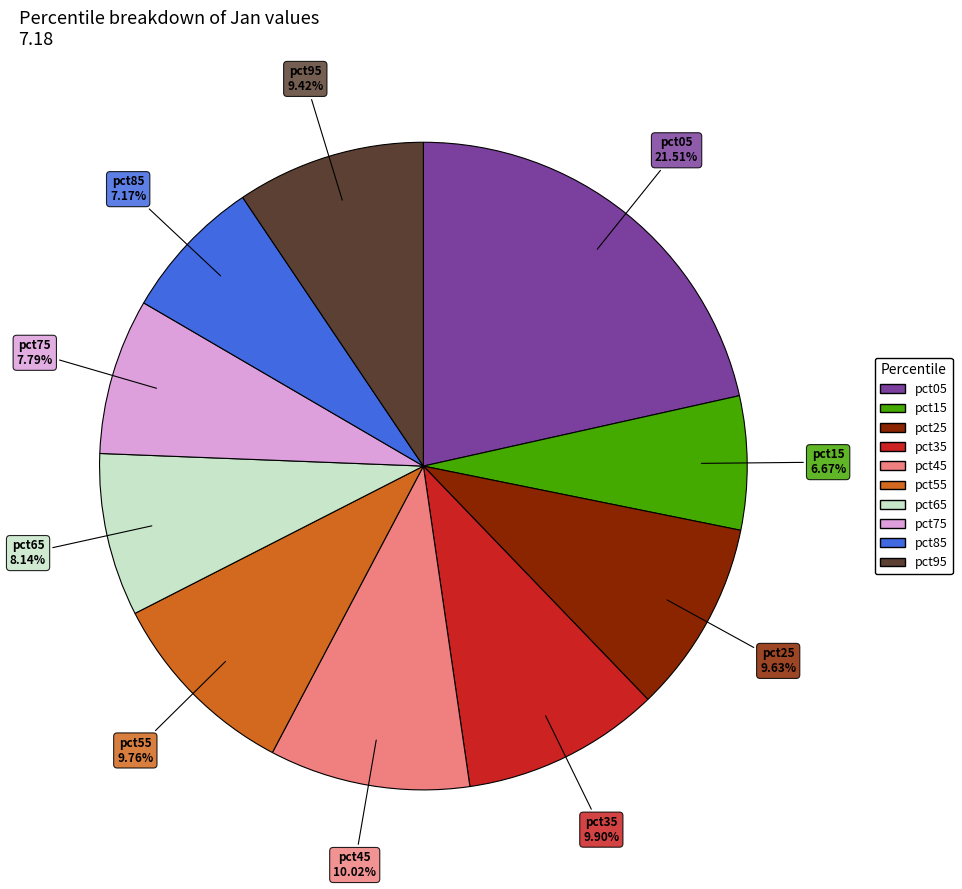

Between pct65 and pct55, which is larger?

pct55